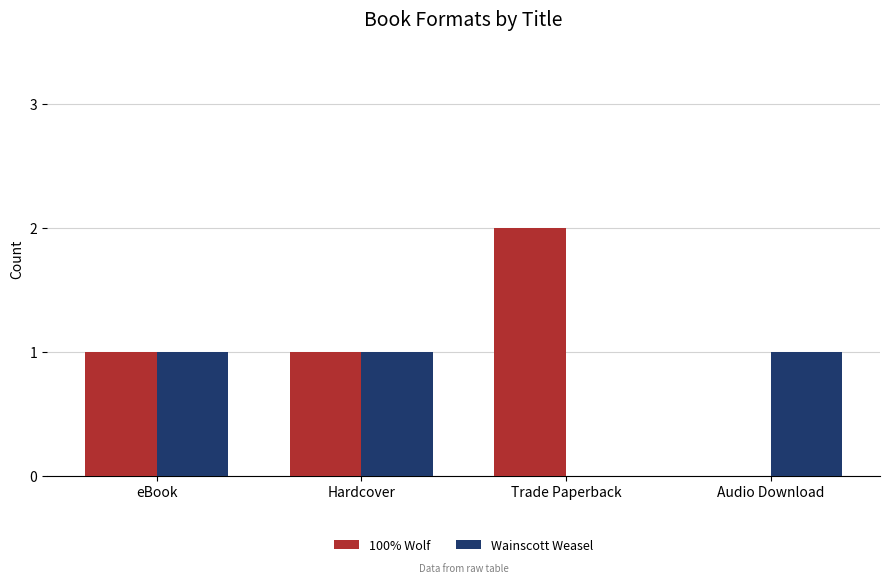

Between Trade Paperback and Audio Download, which series saw the biggest shift?

100% Wolf